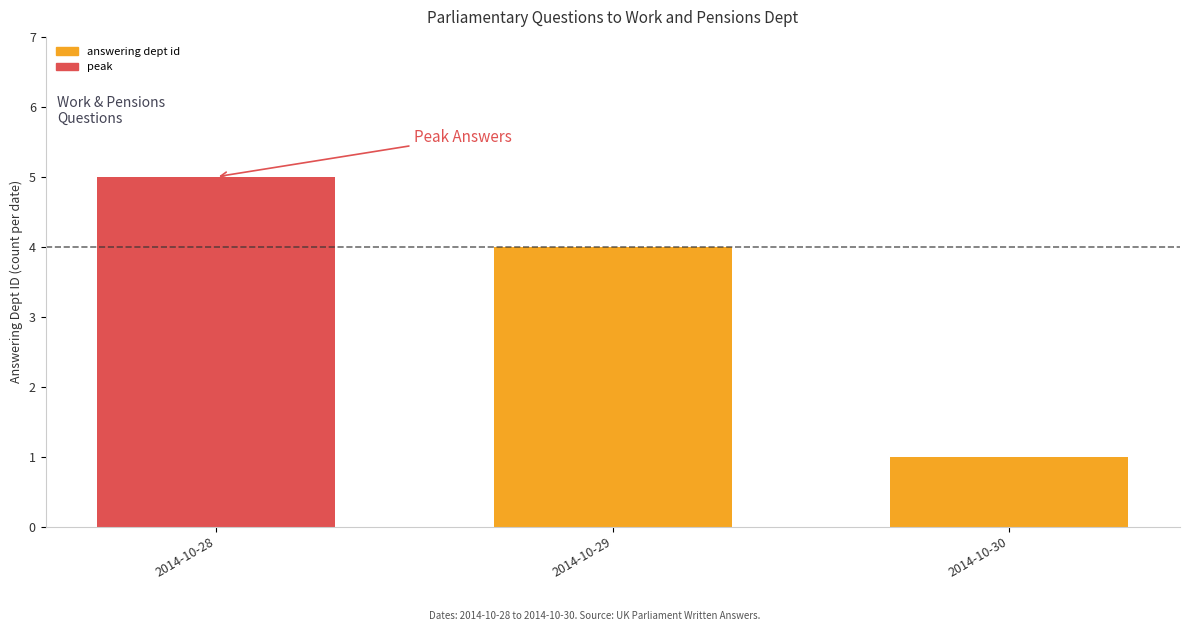

List the labels in order of value, smallest first.

2014-10-30, 2014-10-29, 2014-10-28